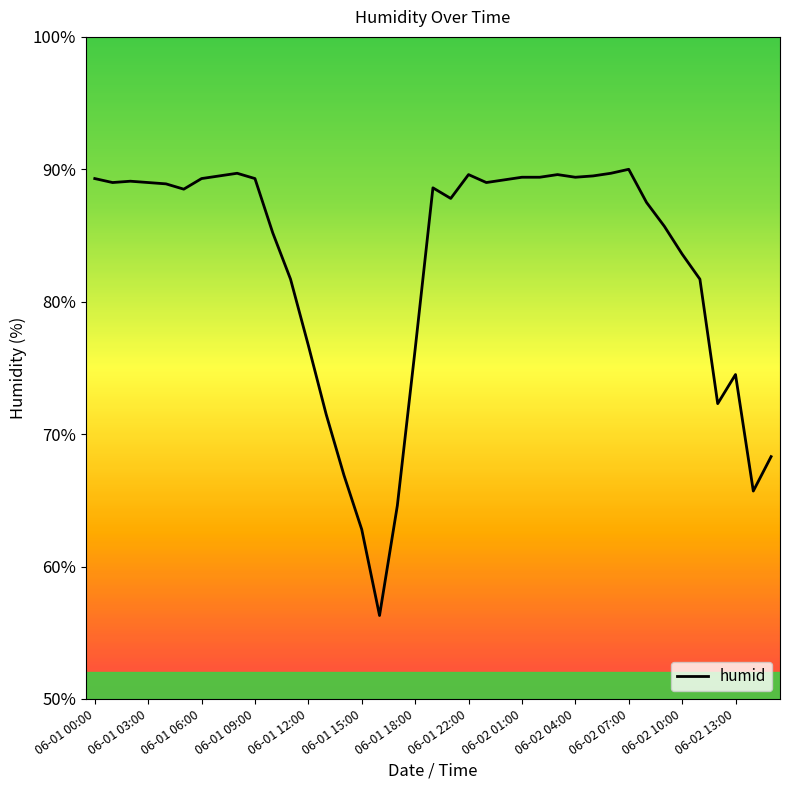

What is the sum of all values?

3224.2